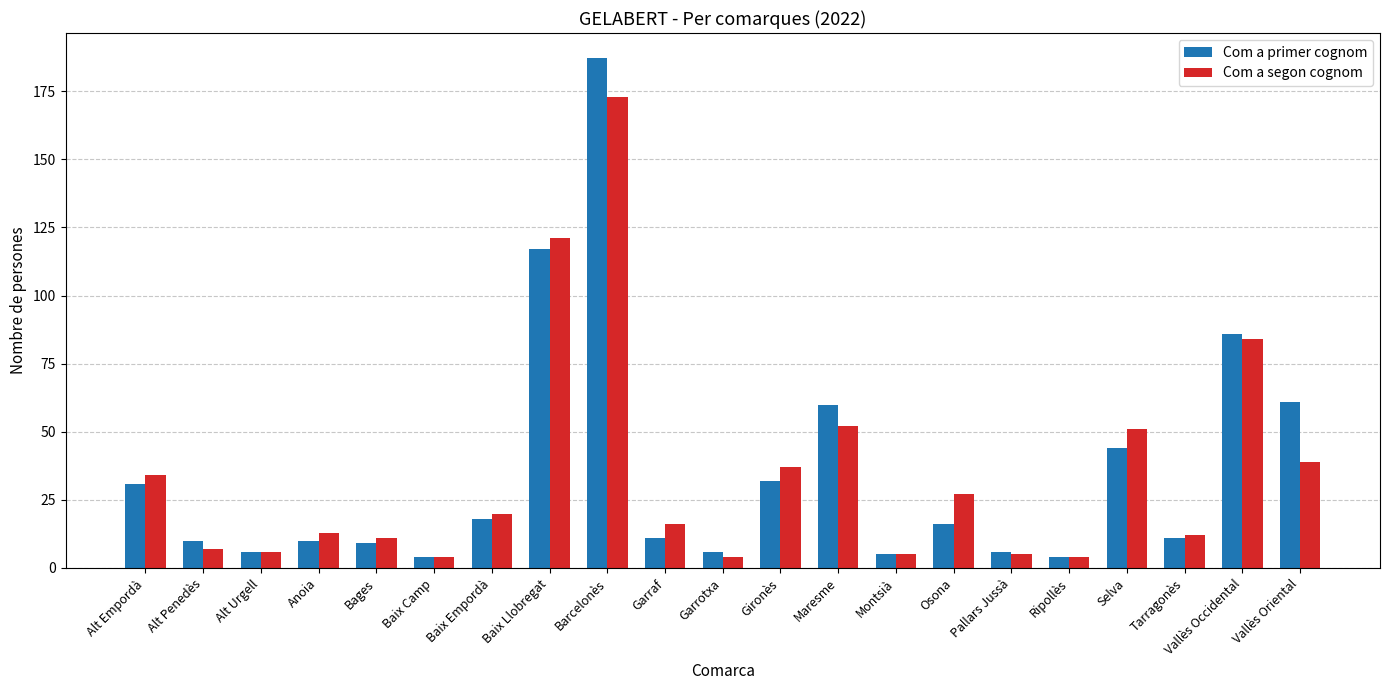

What is the lowest value of the Com a primer cognom series?

4